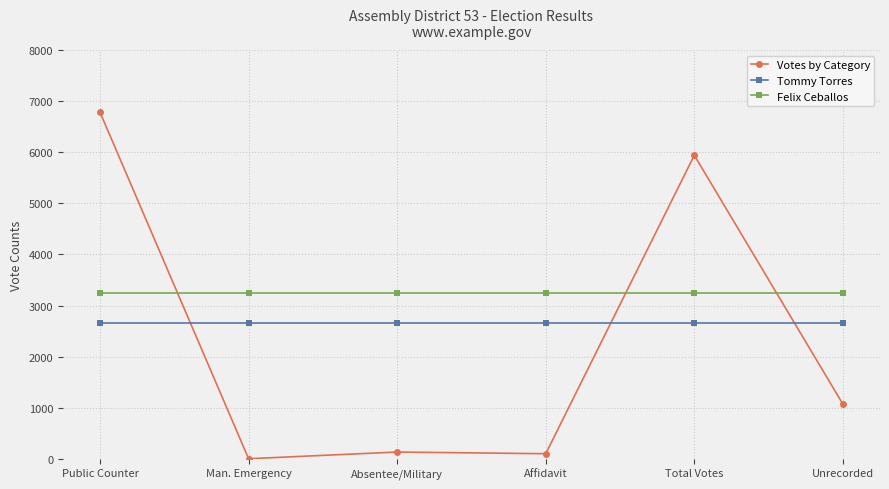

Reading left to right, transcribe all the data shown in this chart.

Votes by Category: 6780	1	132	99	5941	1071
Tommy Torres: 2651	2651	2651	2651	2651	2651
Felix Ceballos: 3249	3249	3249	3249	3249	3249